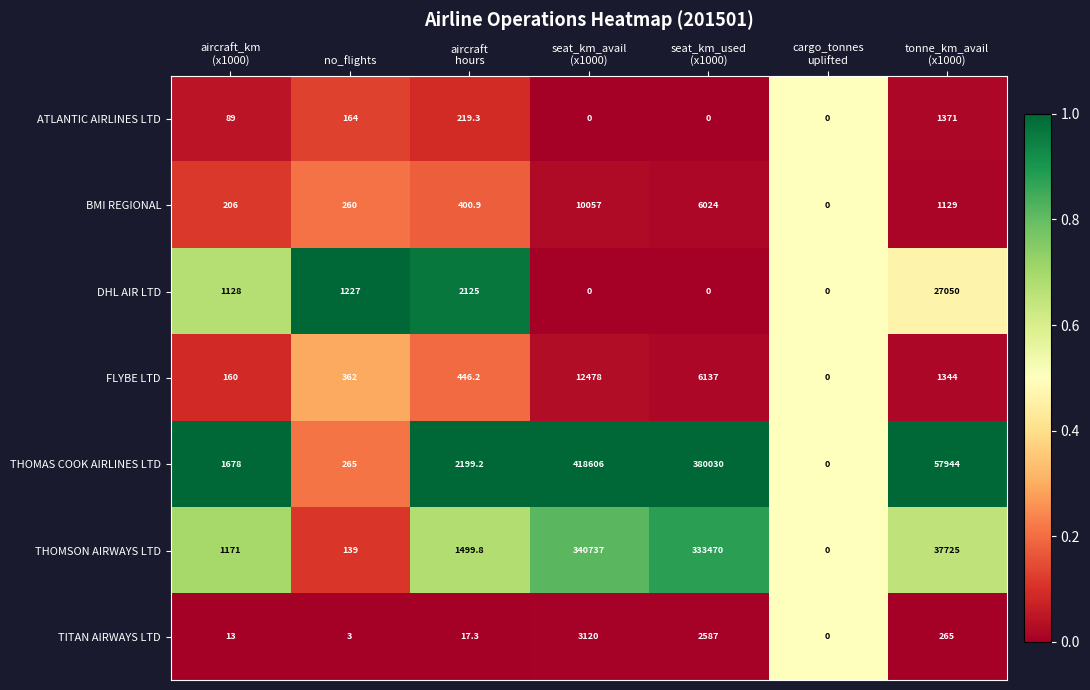

The value of ATLANTIC AIRLINES LTD at no_flights is 222.8. True or false?

False